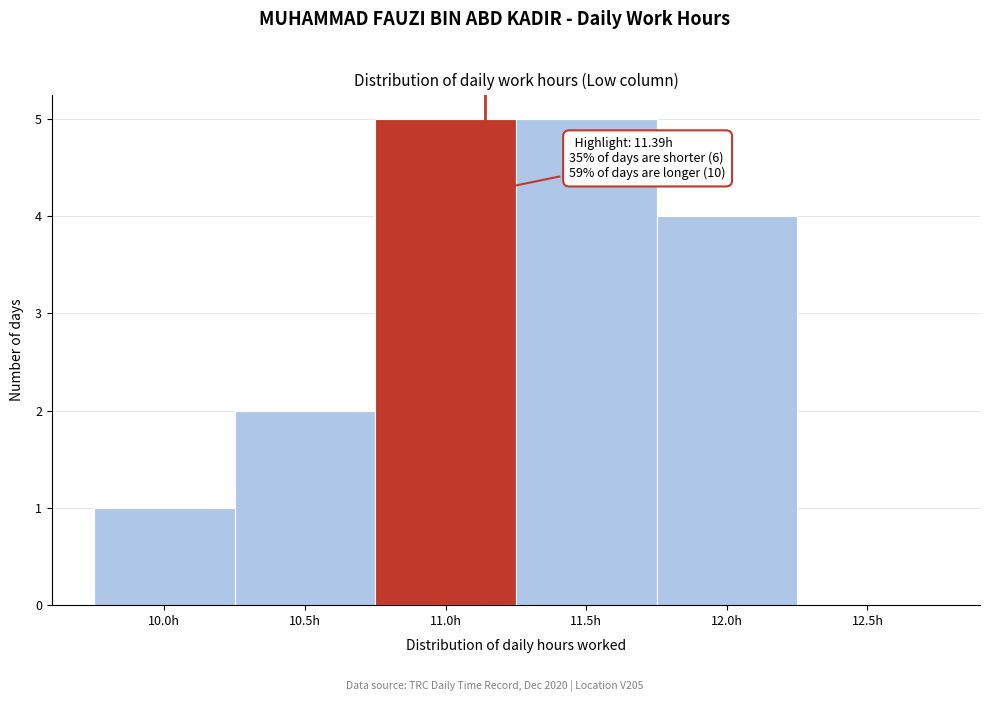

Reading left to right, list all the values displayed in this chart.

10.0h=1	10.5h=2	11.0h=5	11.5h=5	12.0h=4	12.5h=0